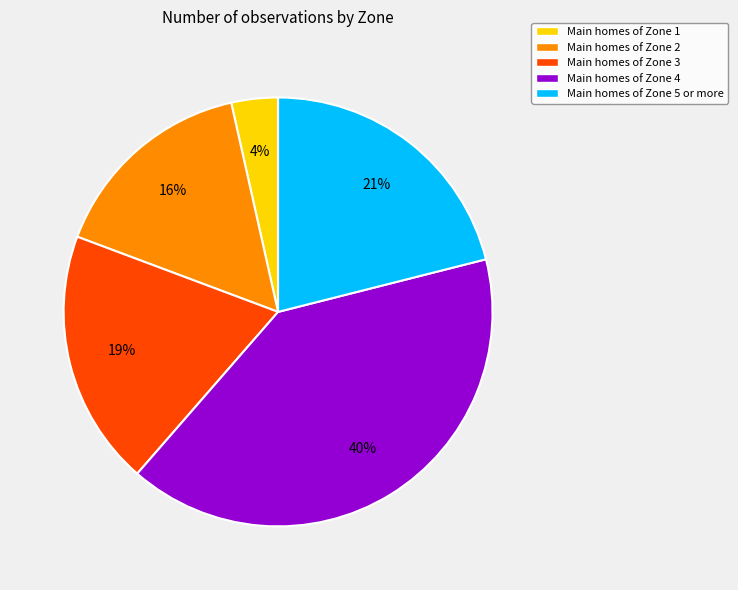

How many slices are in this pie chart?

5